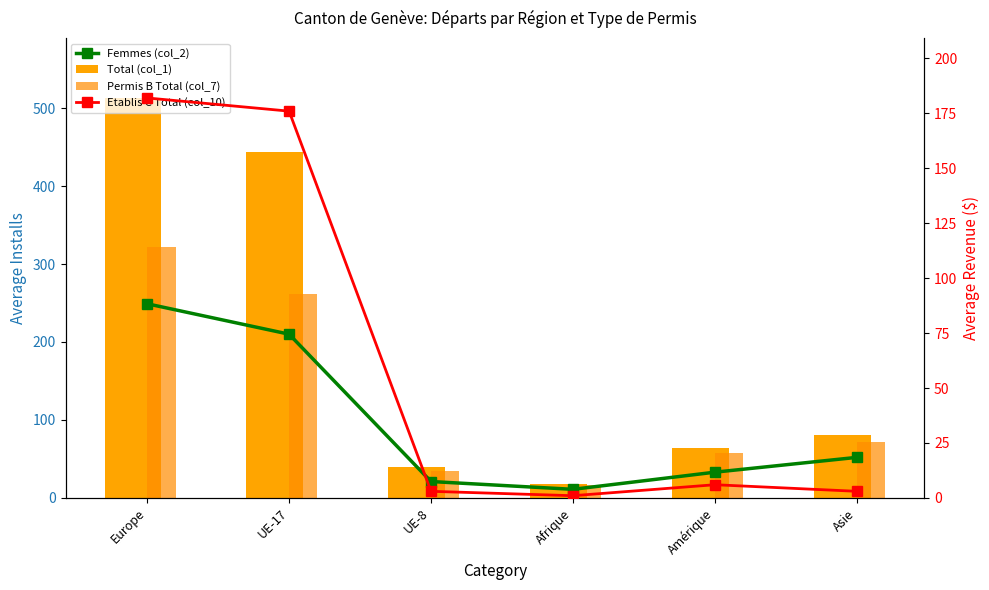

Rank the series at Asie from highest to lowest value.

Total (col_1), Permis B Total (col_7), Femmes (col_2), Etablis C Total (col_10)